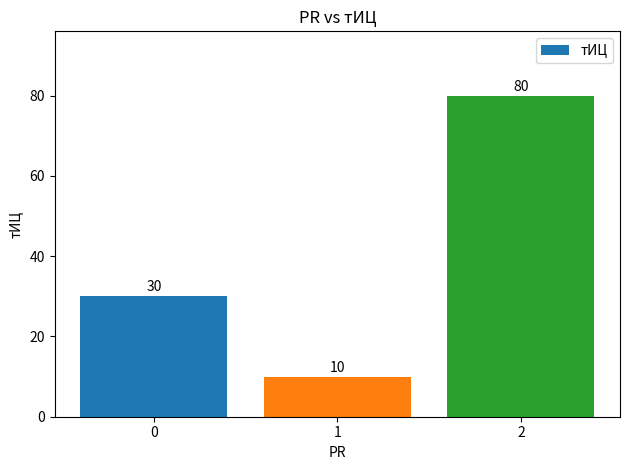

Rank the categories by value from highest to lowest.

2, 0, 1